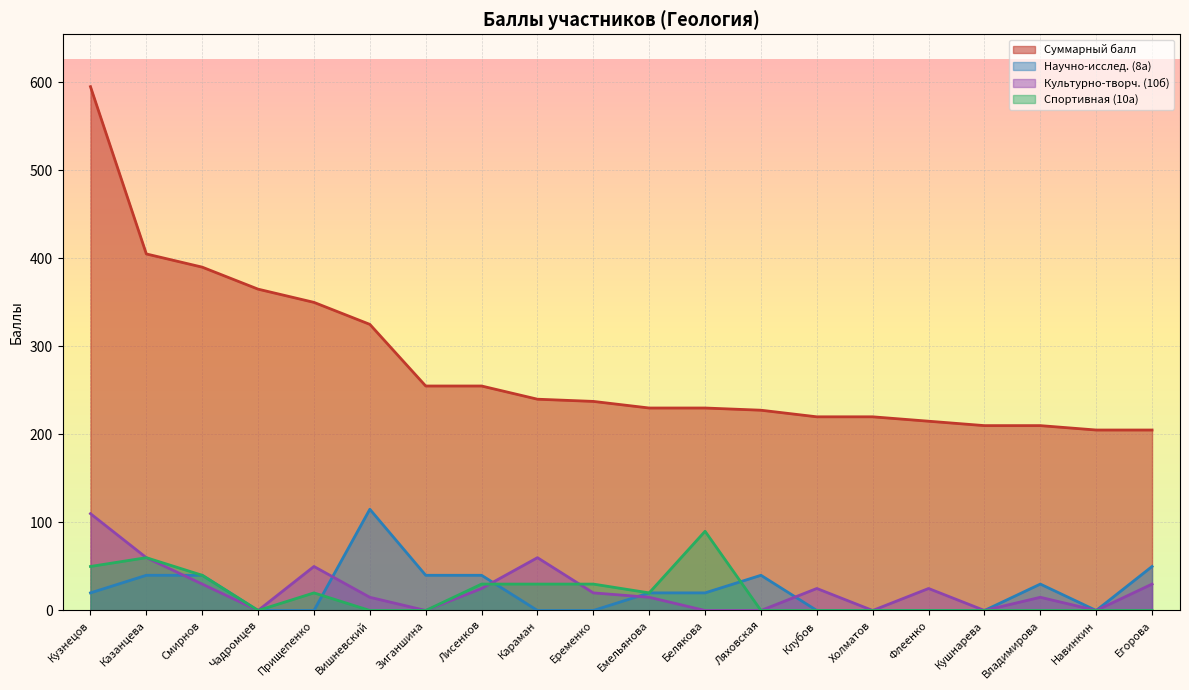

Which series has the largest total across all categories?

Суммарный балл